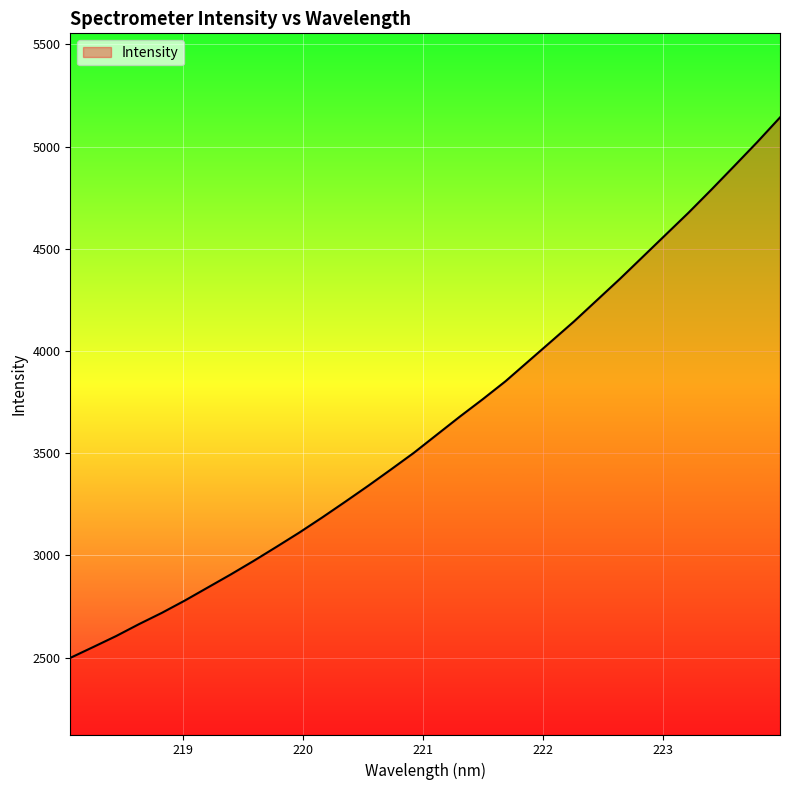

Reading right to left, what are all the values shown in this chart?

5142.5	5021.4	4904.9	4789.4	4676.6	4568.8	4460.7	4352.8	4249.0	4145.2	4047.2	3949.6	3851.9	3763.6	3678.5	3590.5	3502.2	3420.7	3340.4	3262.6	3186.1	3112.1	3042.1	2973.1	2906.8	2843.1	2779.4	2719.3	2664.0	2605.5	2551.8	2498.8